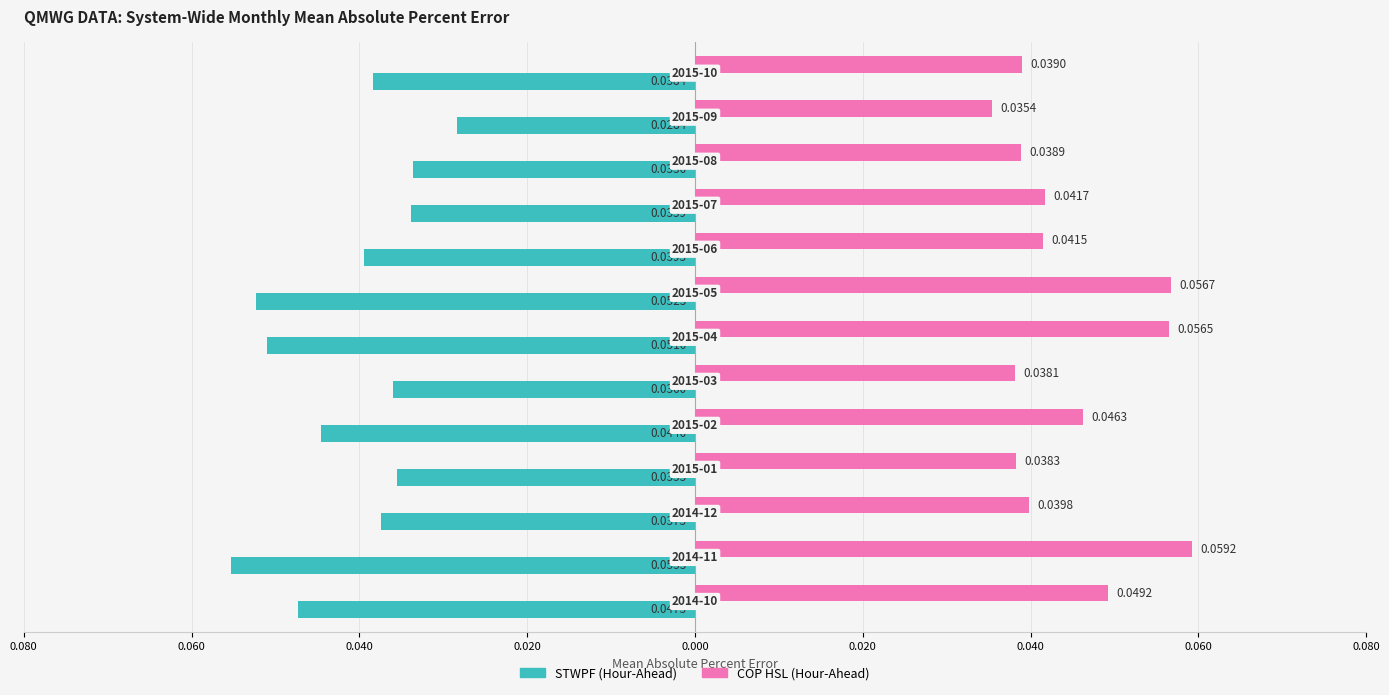

At how many categories does at least one series exceed 0?

13